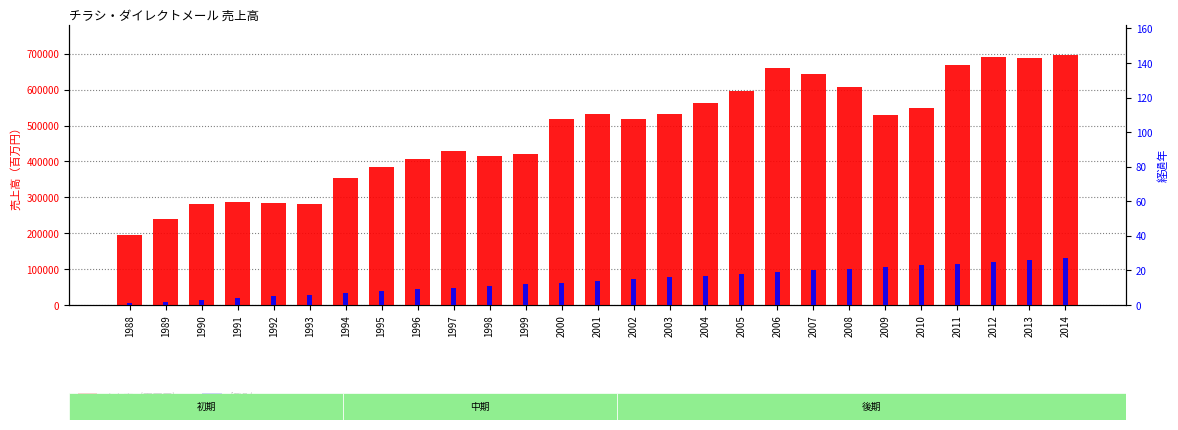

What is the sum of the 経過年 values at 1991 and 2013?

30.0